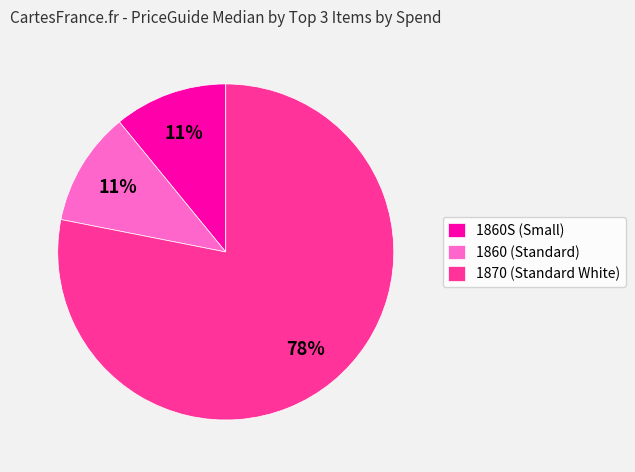

To the nearest percent, what is the difference between the 1860 (Standard) and 1870 (Standard White) slice percentages?

67%